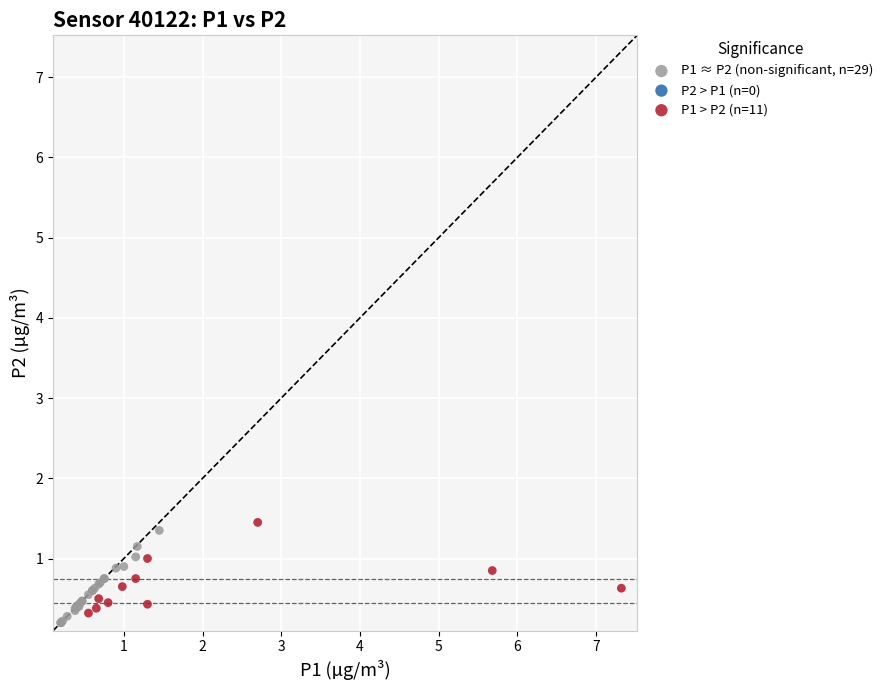

Which series reaches the maximum Y coordinate?

P1 > P2 (n=11)